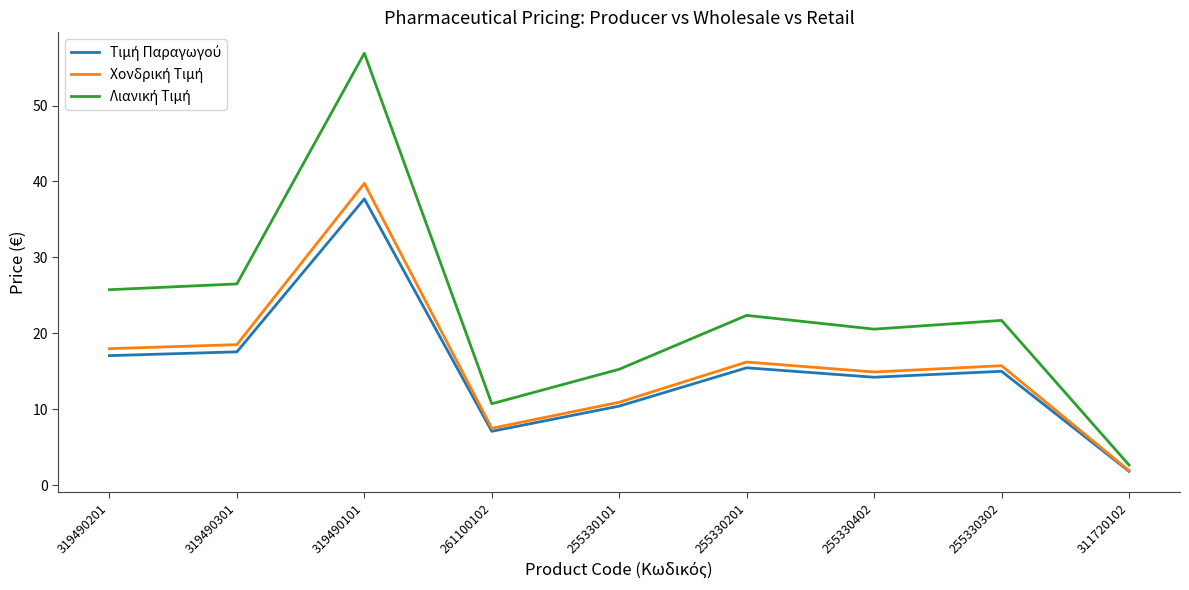

At which category is the sum across all series the highest?

319490101